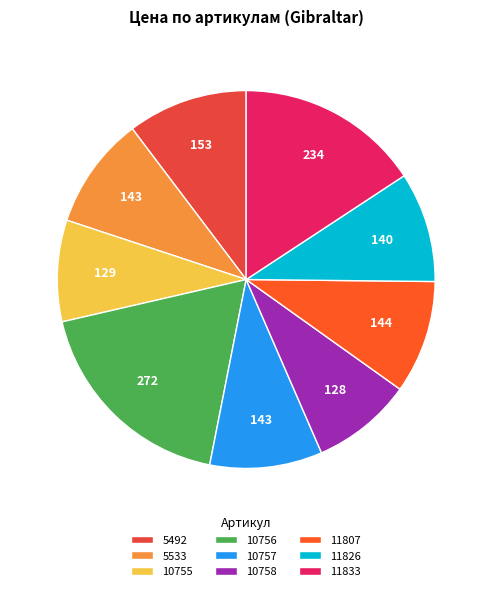

Is 10758 the majority of the pie?

No